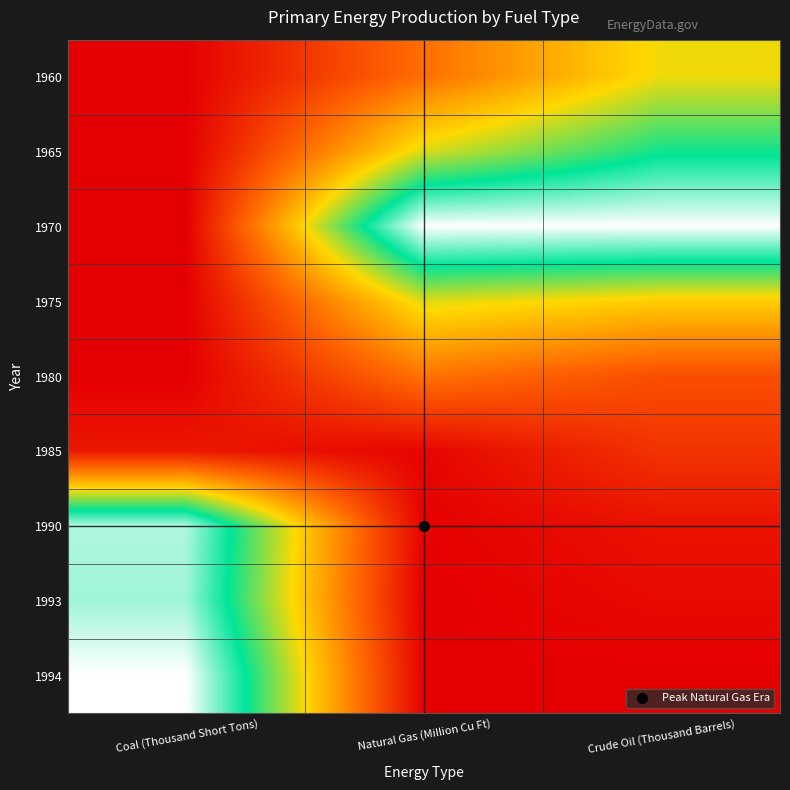

Which category has the lowest value across all series?

Coal (Thousand Short Tons)